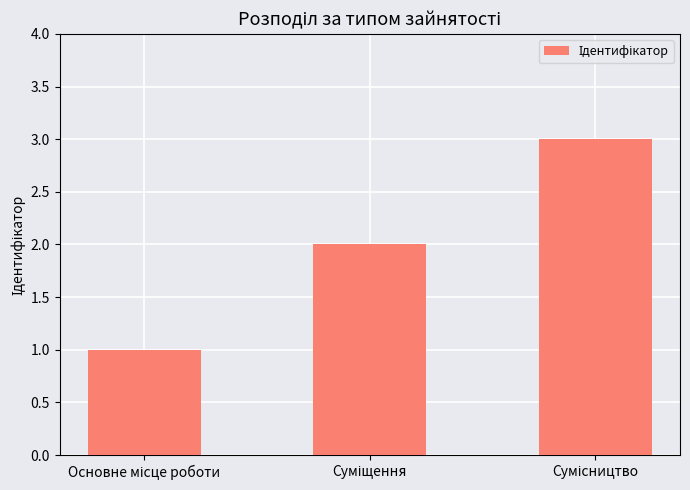

What is the greatest value displayed?

3